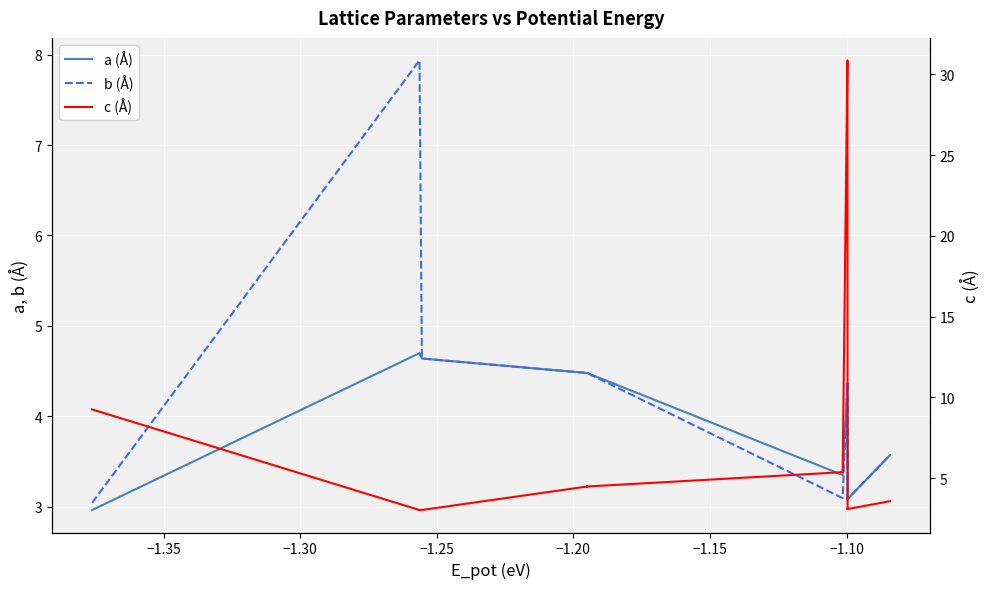

At how many categories does at least one series exceed 27?

2